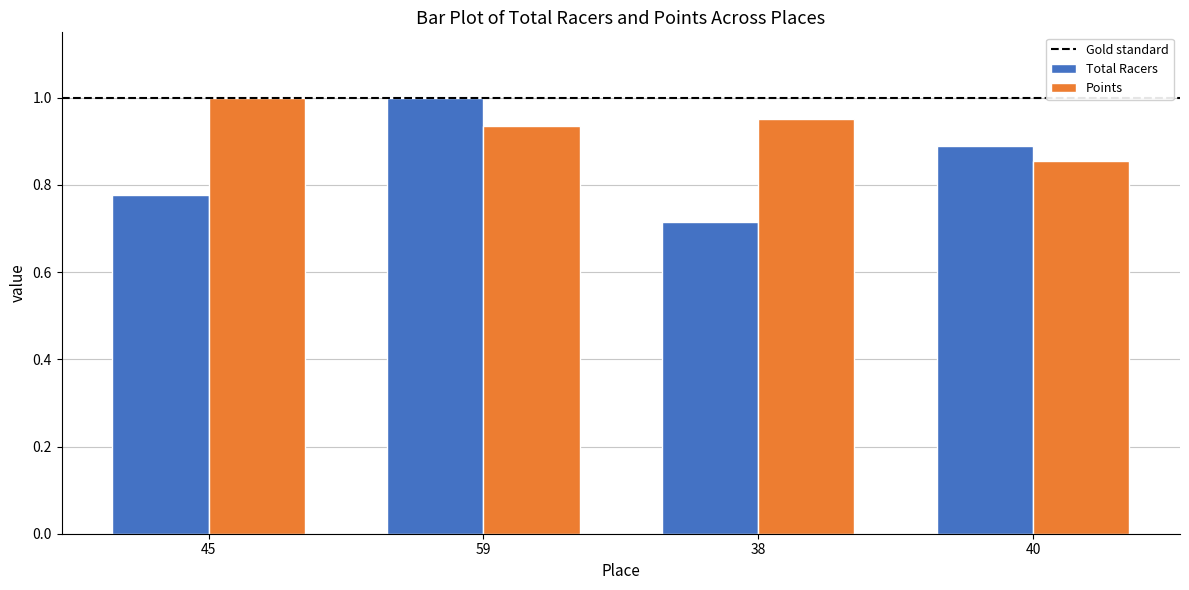

Which category has the lowest value across all series?

38